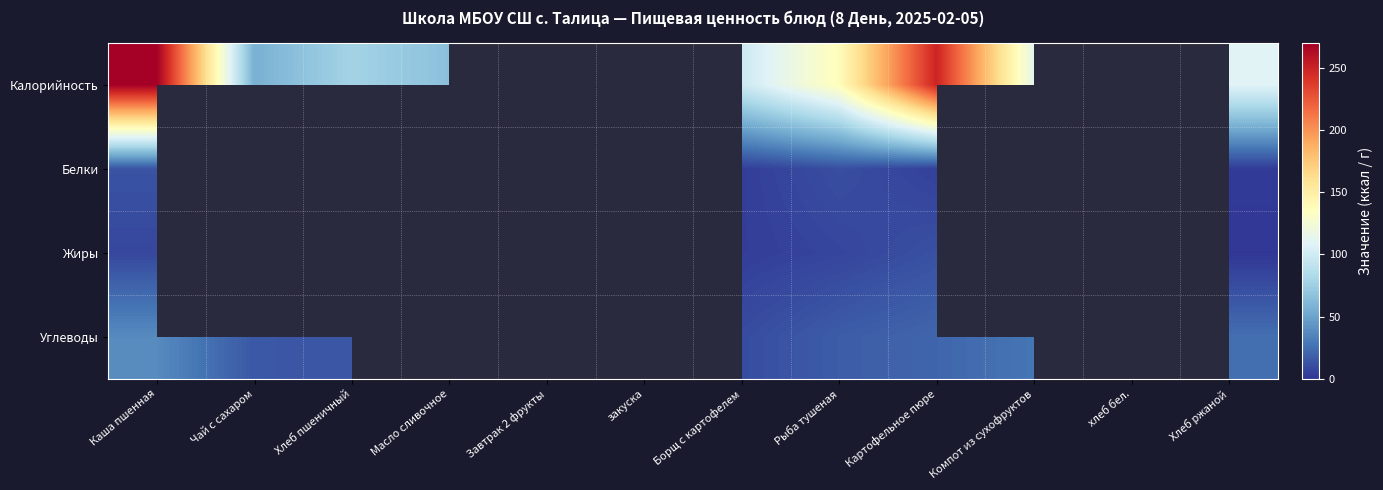

What is the difference between the second highest and minimum values in the Калорийность series?

80.0